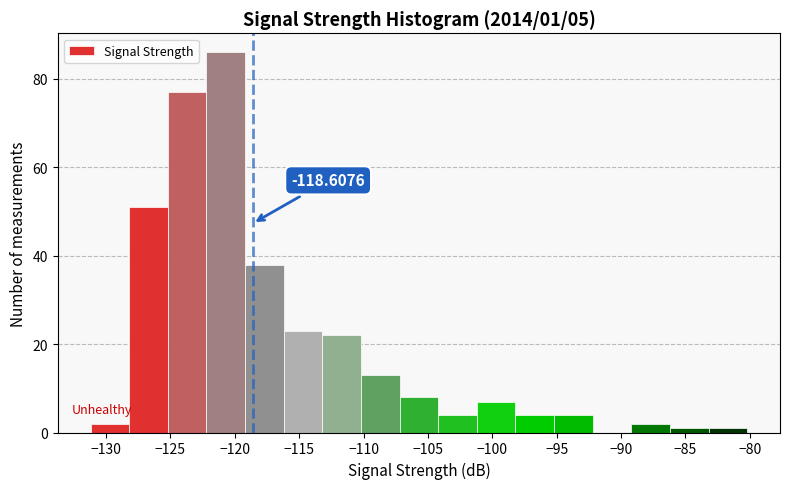

Over which range of the x-axis is the bar tallest?

-122.2 to -119.2